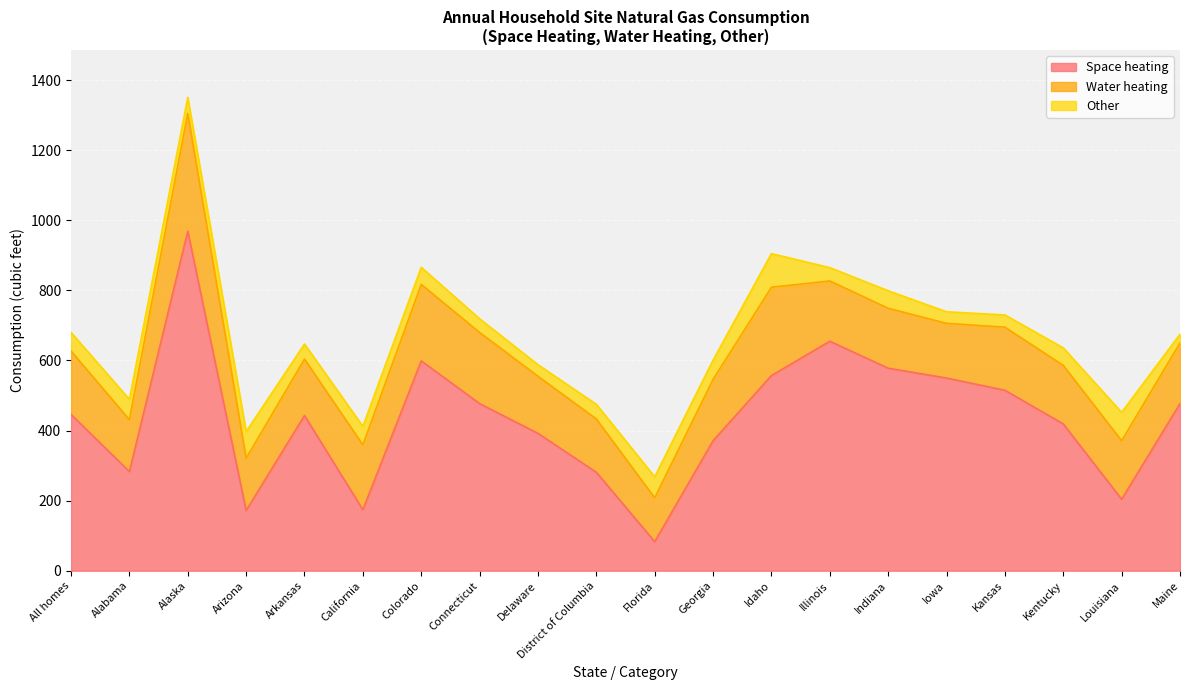

What is the sum of the Other values at Arizona and All homes?

129